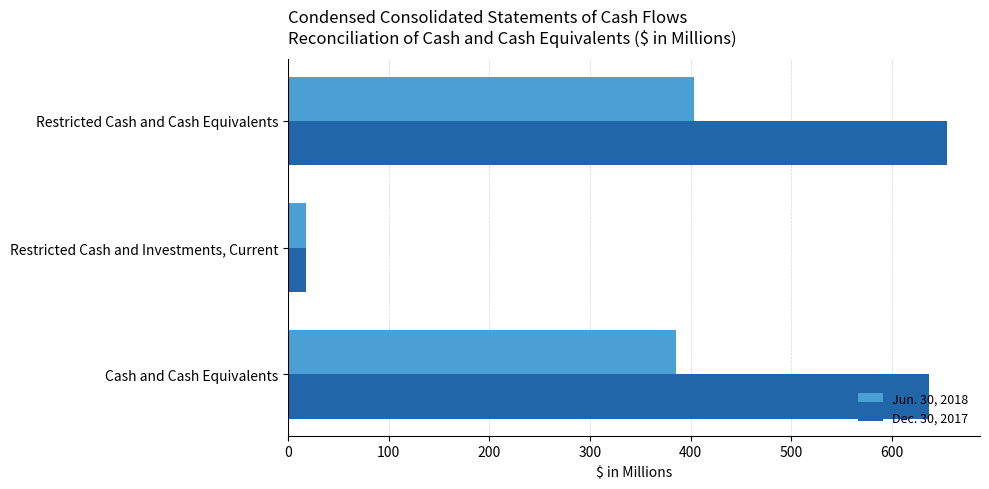

Rank the series at Cash and Cash Equivalents from highest to lowest value.

Dec. 30, 2017, Jun. 30, 2018